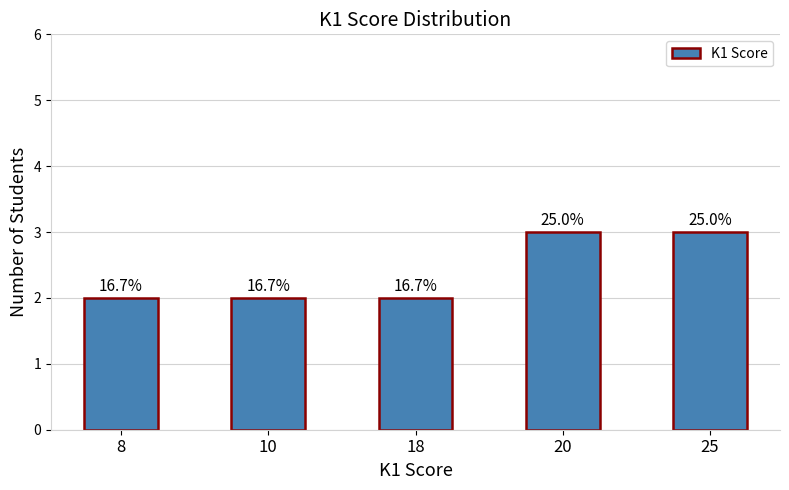

Does the chart contain any negative values?

No